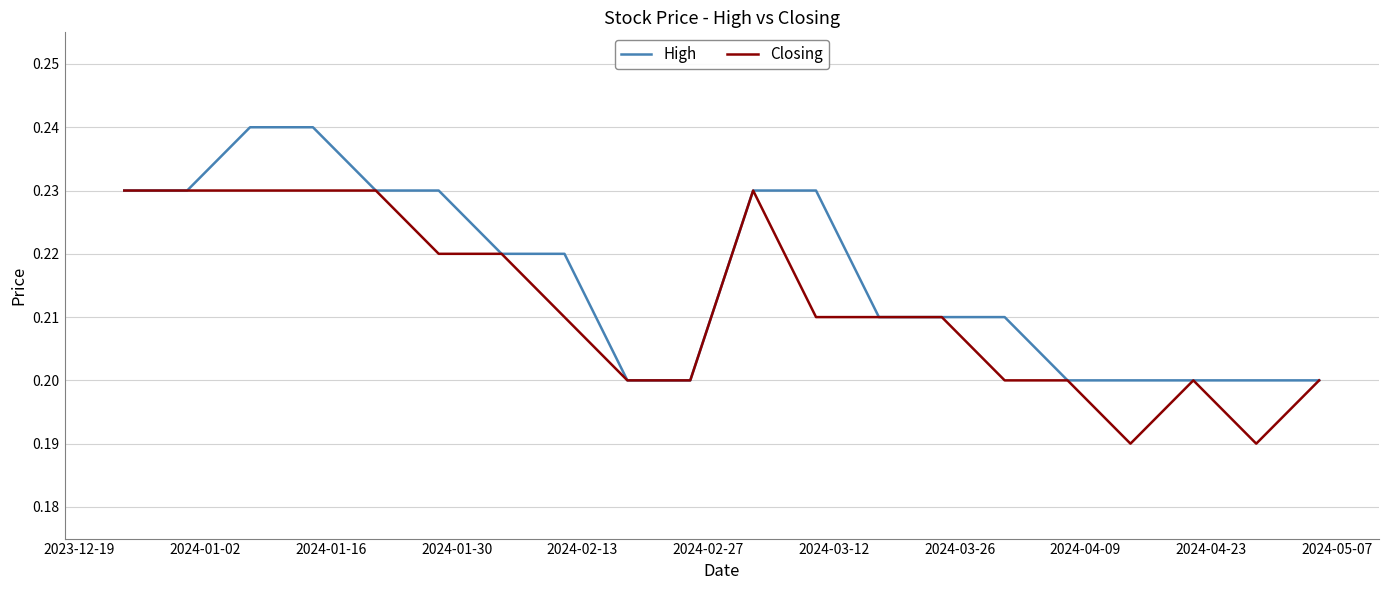

List the series in order of their peak value, lowest first.

Closing, High